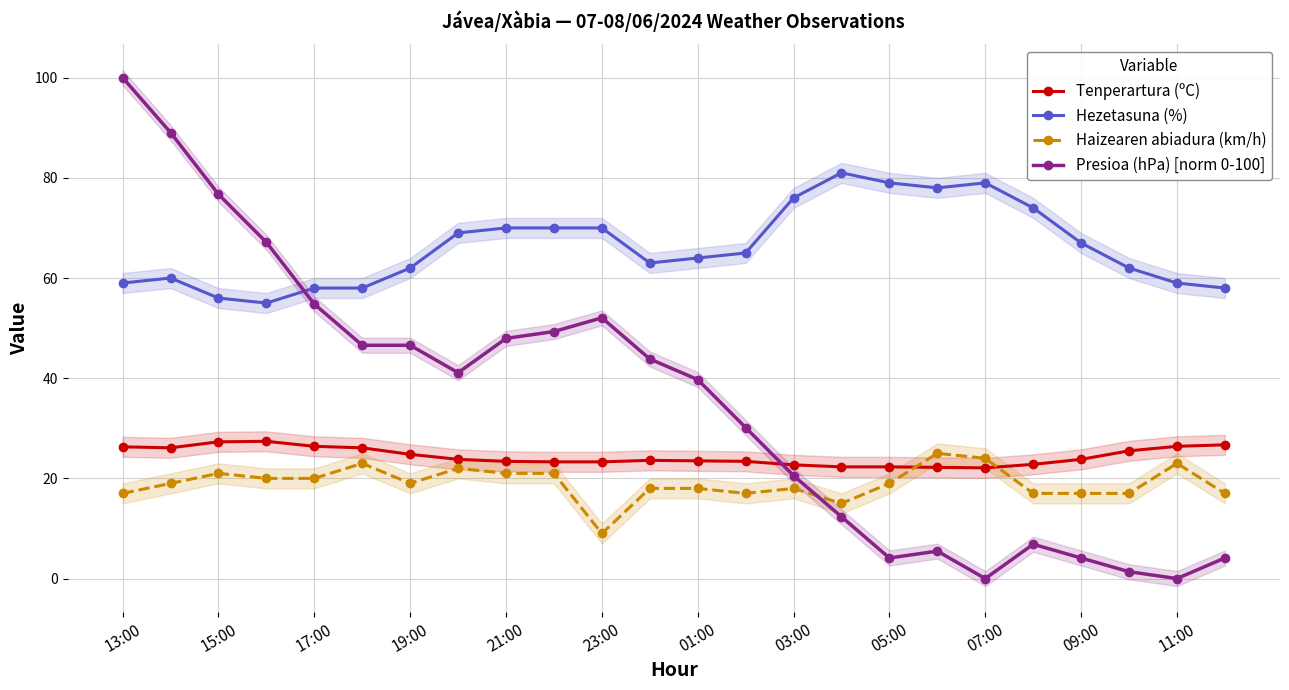

True or false: Haizearen abiadura (km/h) and Hezetasuna (%) intersect in this chart.

False